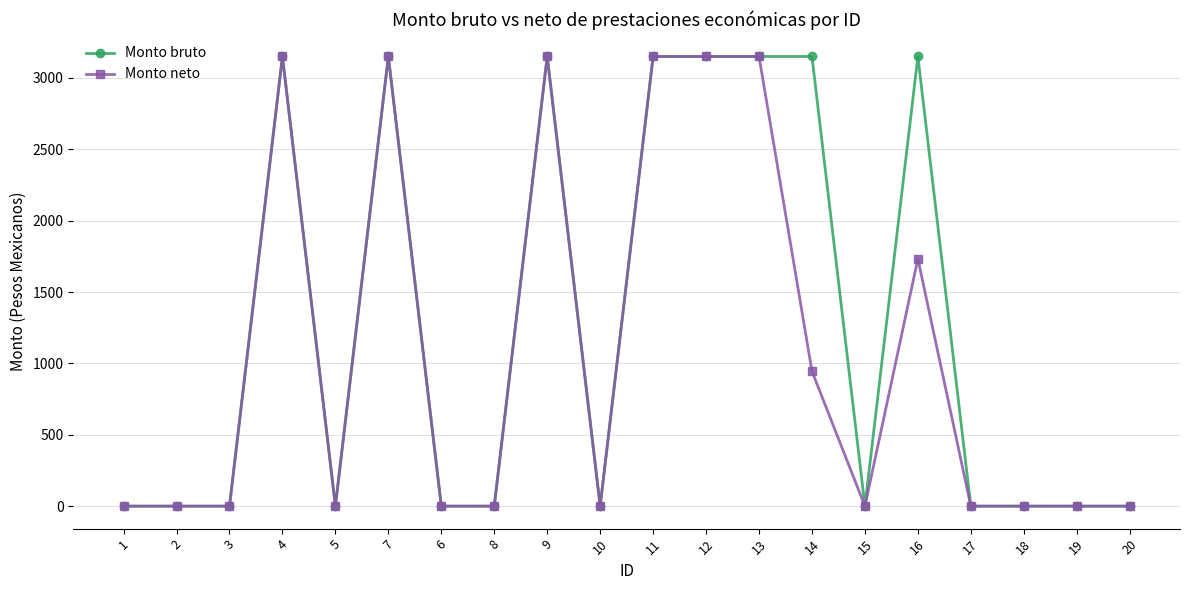

What is the label of the 14th point from the left?

14